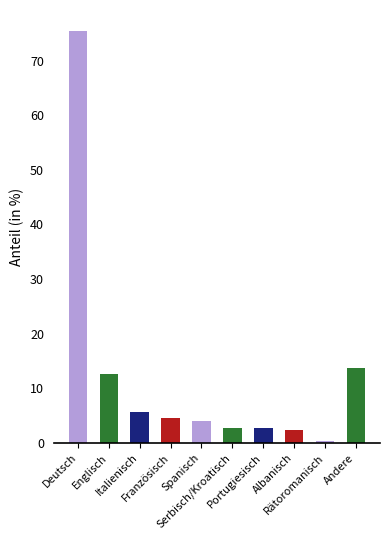

What is the sum of all values?

124.2